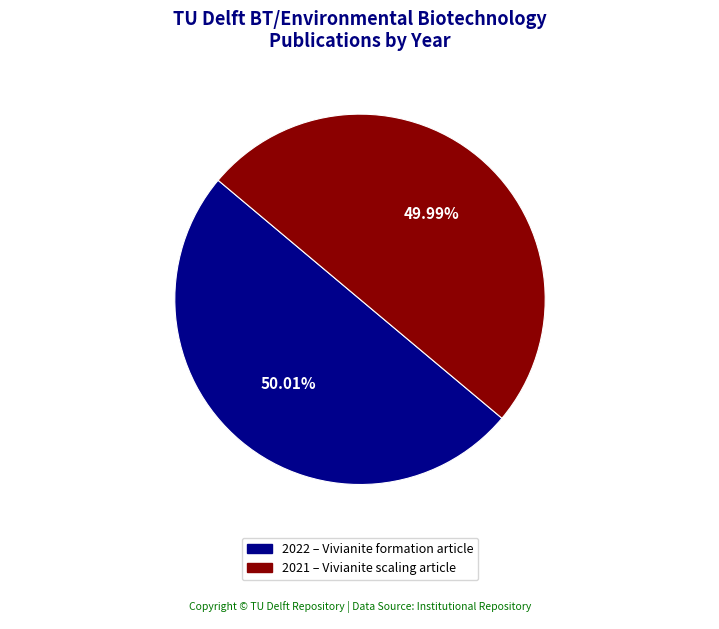

Is there any slice that represents more than half of the pie?

Yes